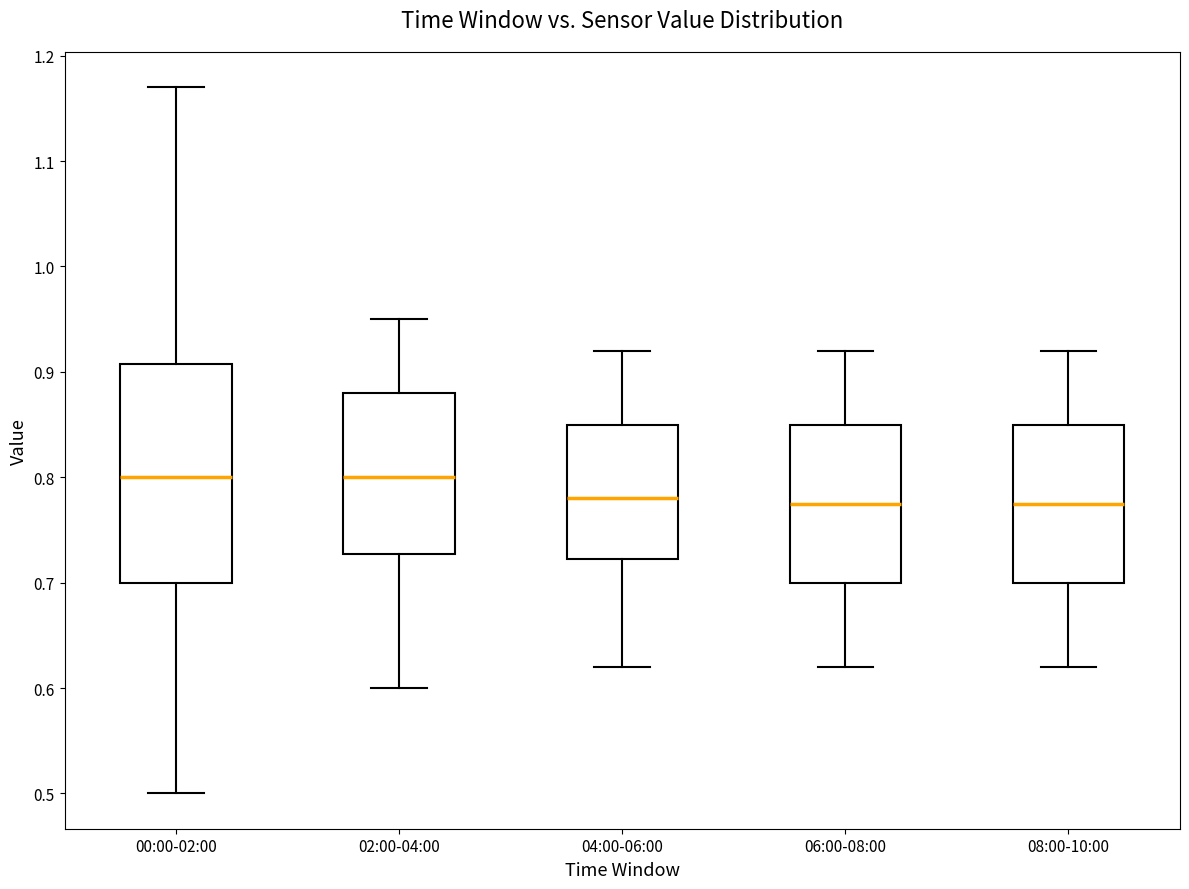

Where does the median line of the box for 02:00-04:00 sit on the y-axis? The values are not printed on the chart, so give them approximately, as read against the axis.

0.80